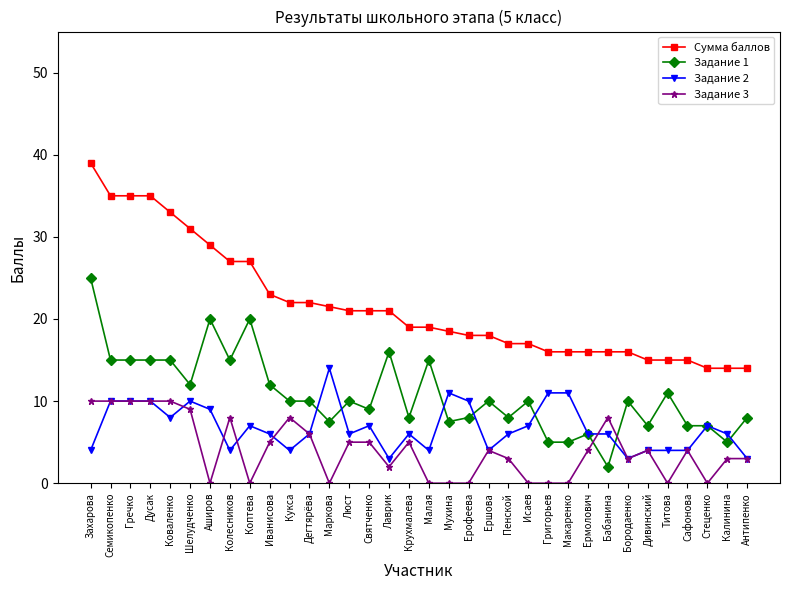

The Задание 2 series shows 11.0 at Мухина. True or false?

True